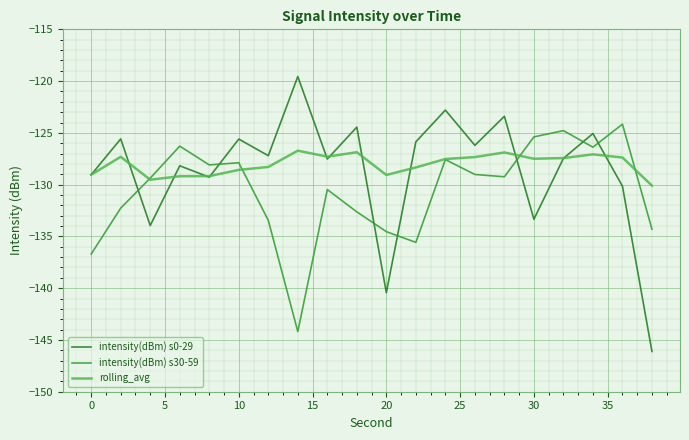

In intensity(dBm) s0-29, how many points are lower than both neighbors (excluding endpoints)?

7